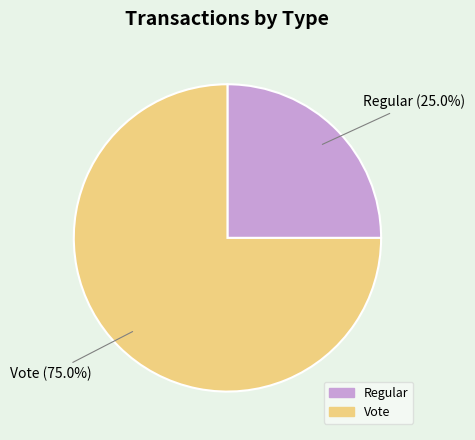

What portion of the pie excludes Regular?

75.0%